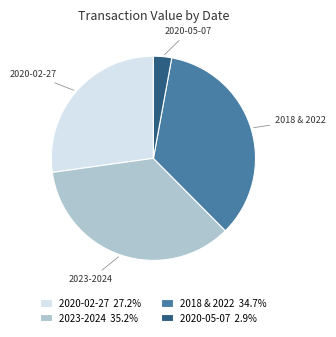

Is there any slice that represents more than half of the pie?

No